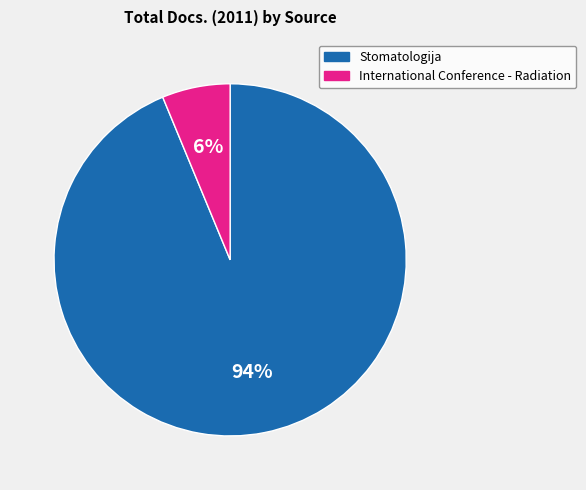

What is the ratio of the value at International Conference - Radiation to the value at Stomatologija?

0.1